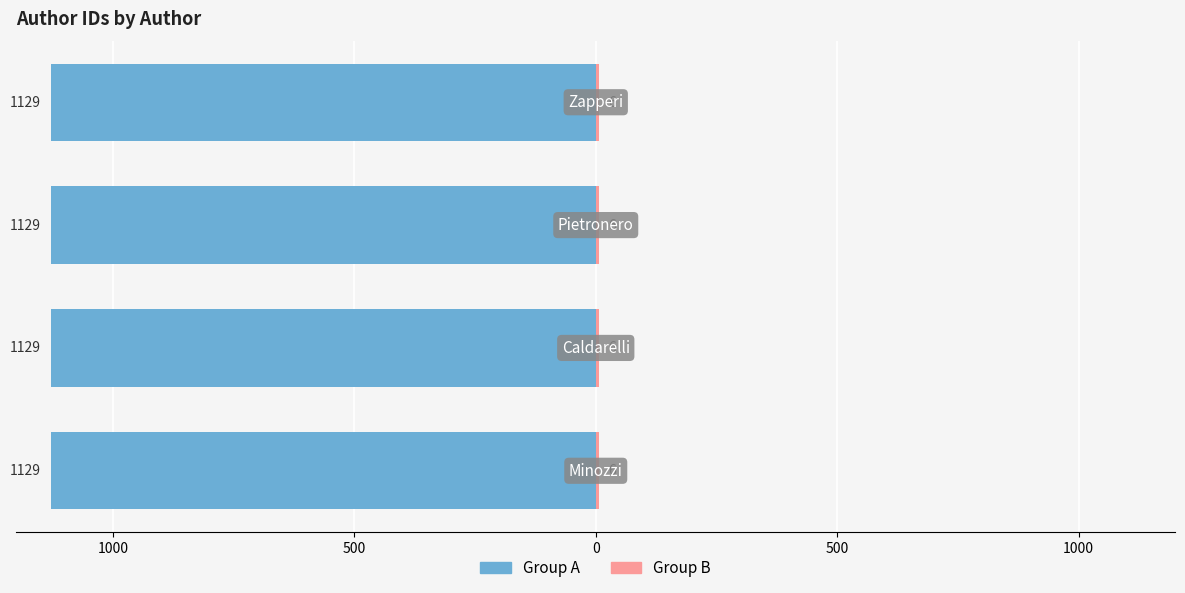

At which label does Group B reach its peak?

Minozzi